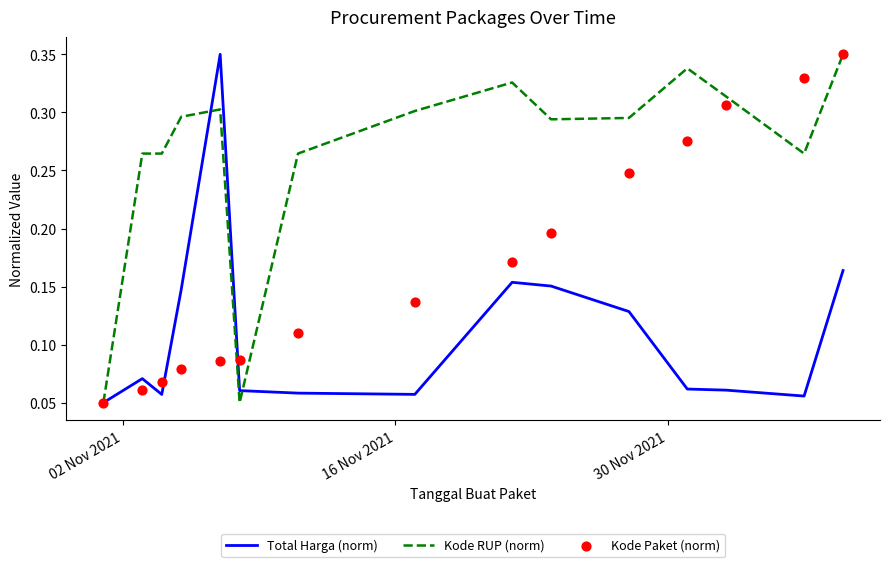

Which series contains the highest Y value?

Total Harga (norm)